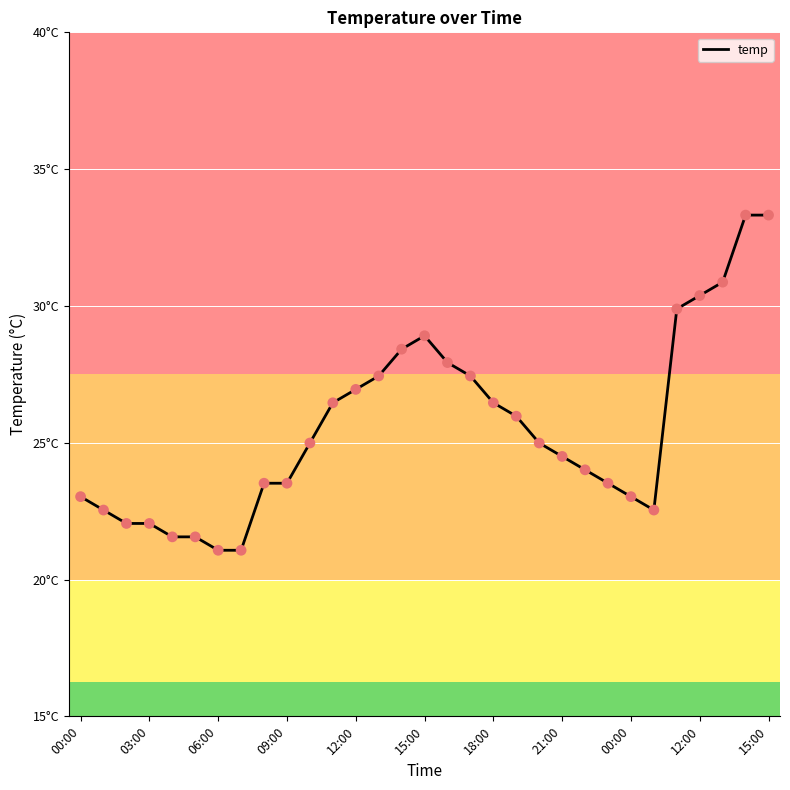

Is this an area chart (filled region under the line)?

No